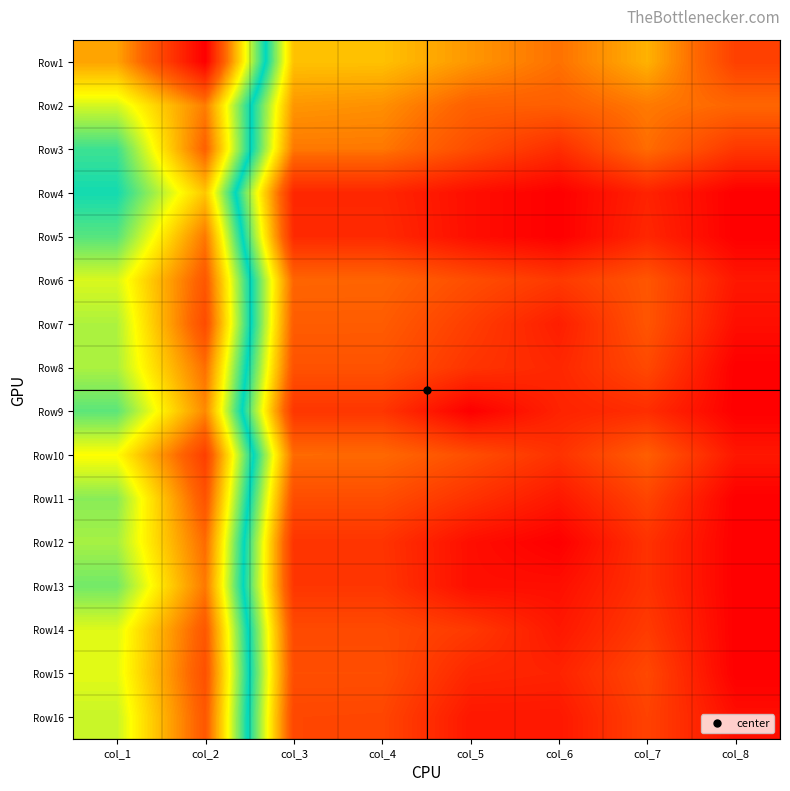

Between col_4 and col_2, which is larger?

col_2